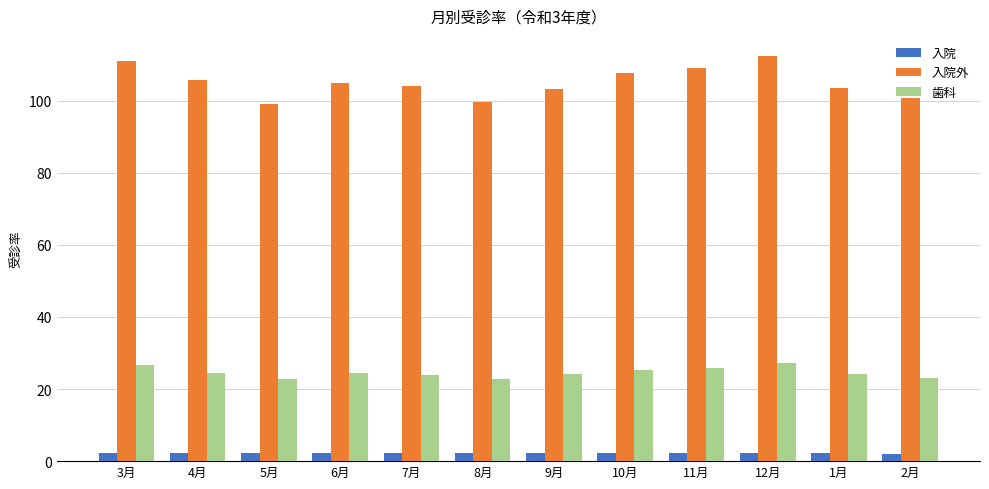

How many bars are there in each group?

3